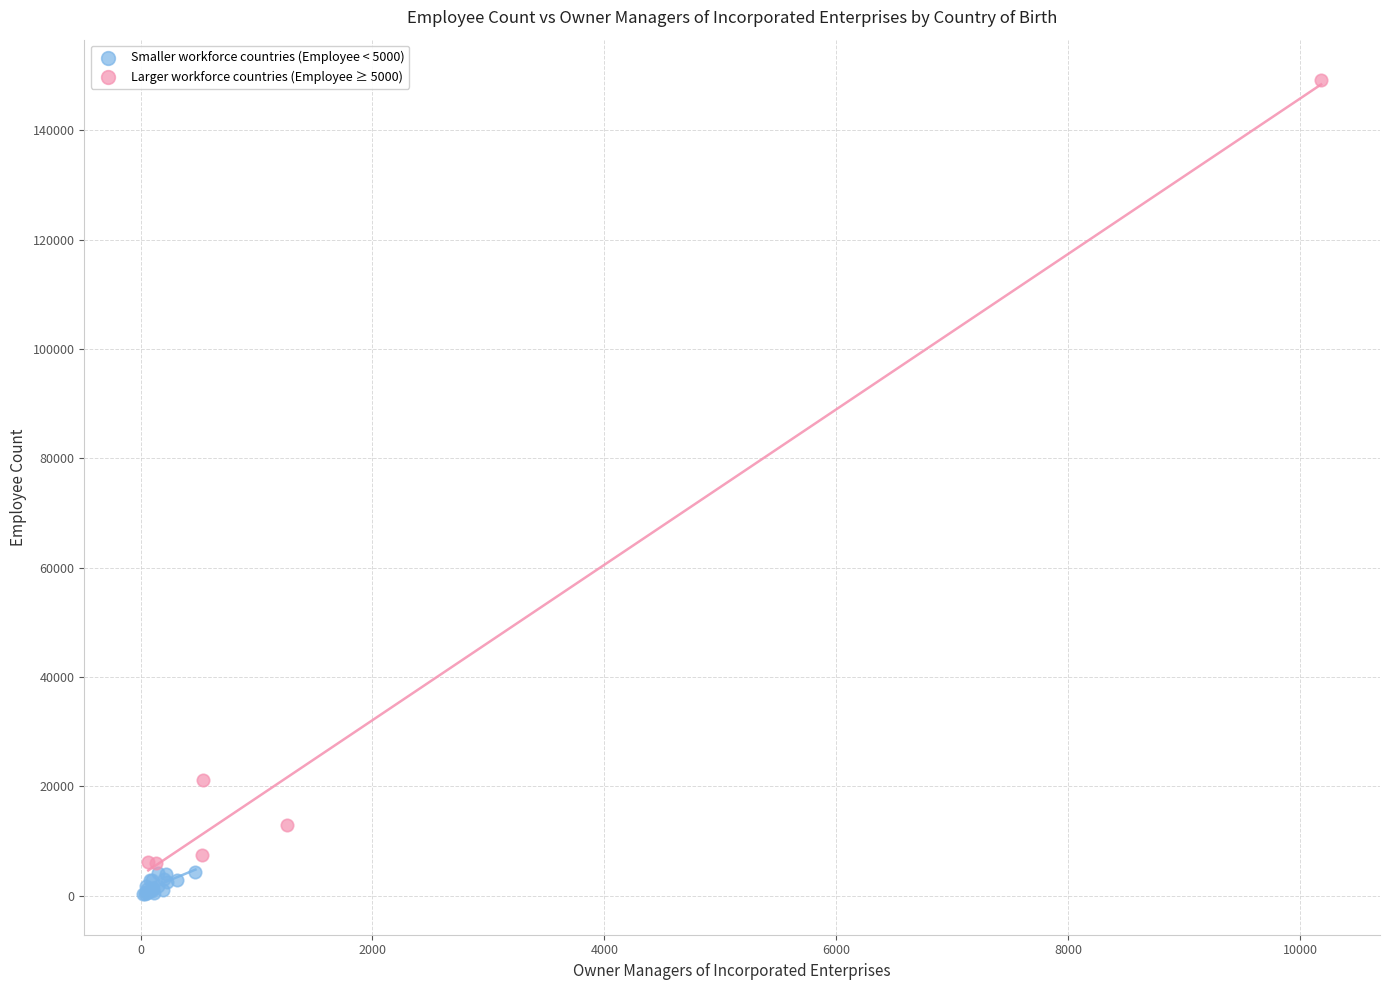

Which series reaches the maximum Y coordinate?

Larger workforce countries (Employee ≥ 5000)